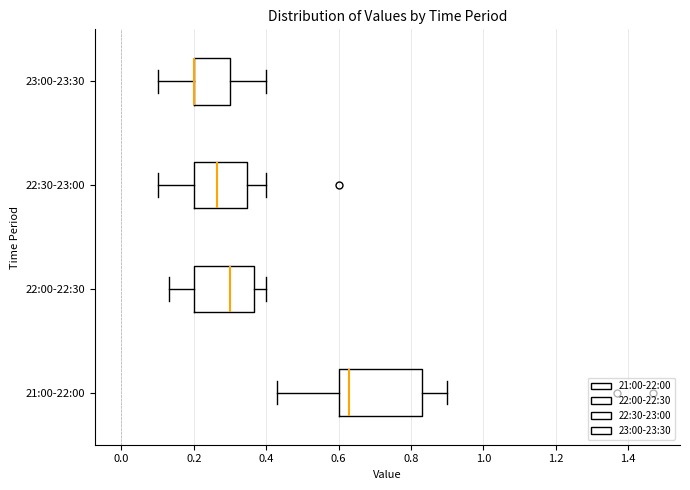

Where is the right edge of the box for 23:00-23:30 on the x-axis? The values are not printed on the chart, so give them approximately, as read against the axis.

0.30